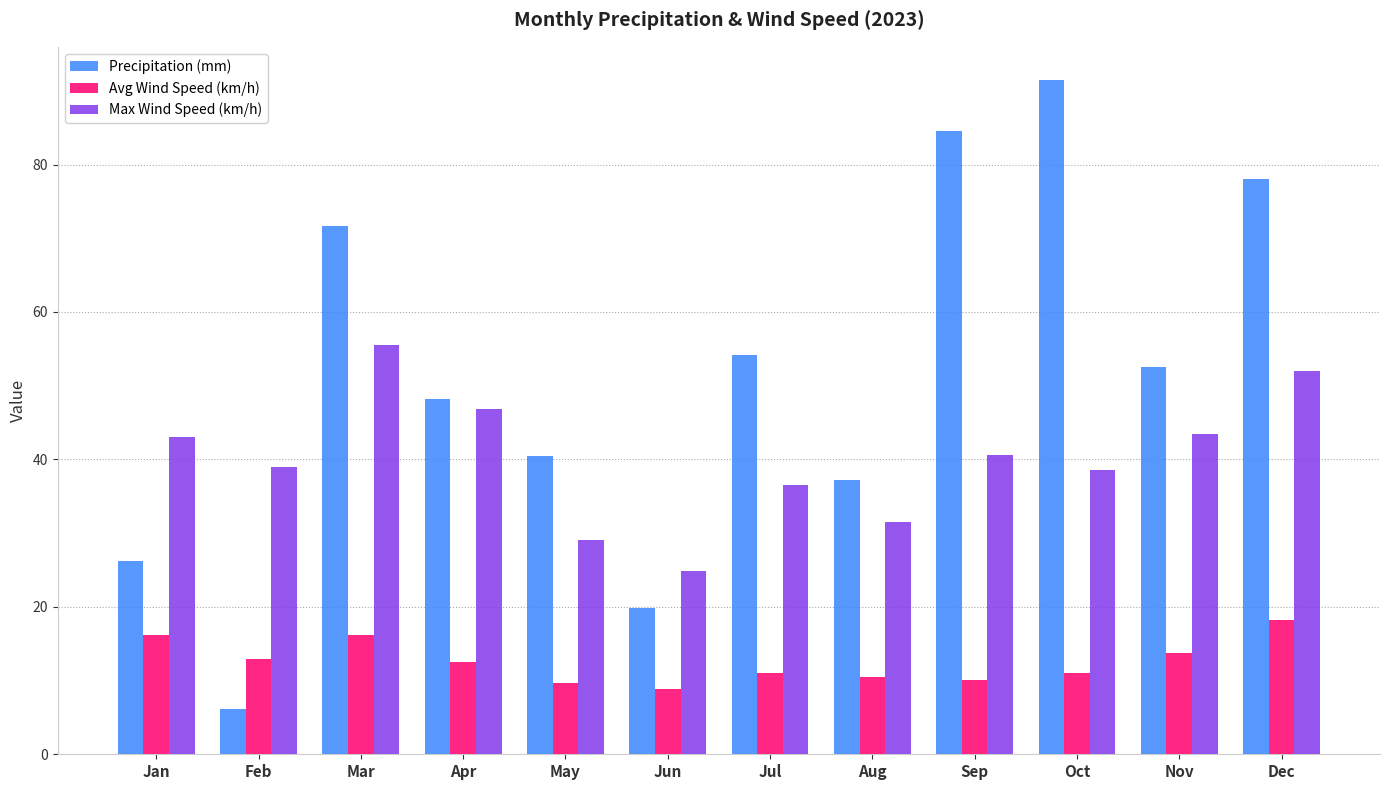

How many categories are shown in the chart?

12